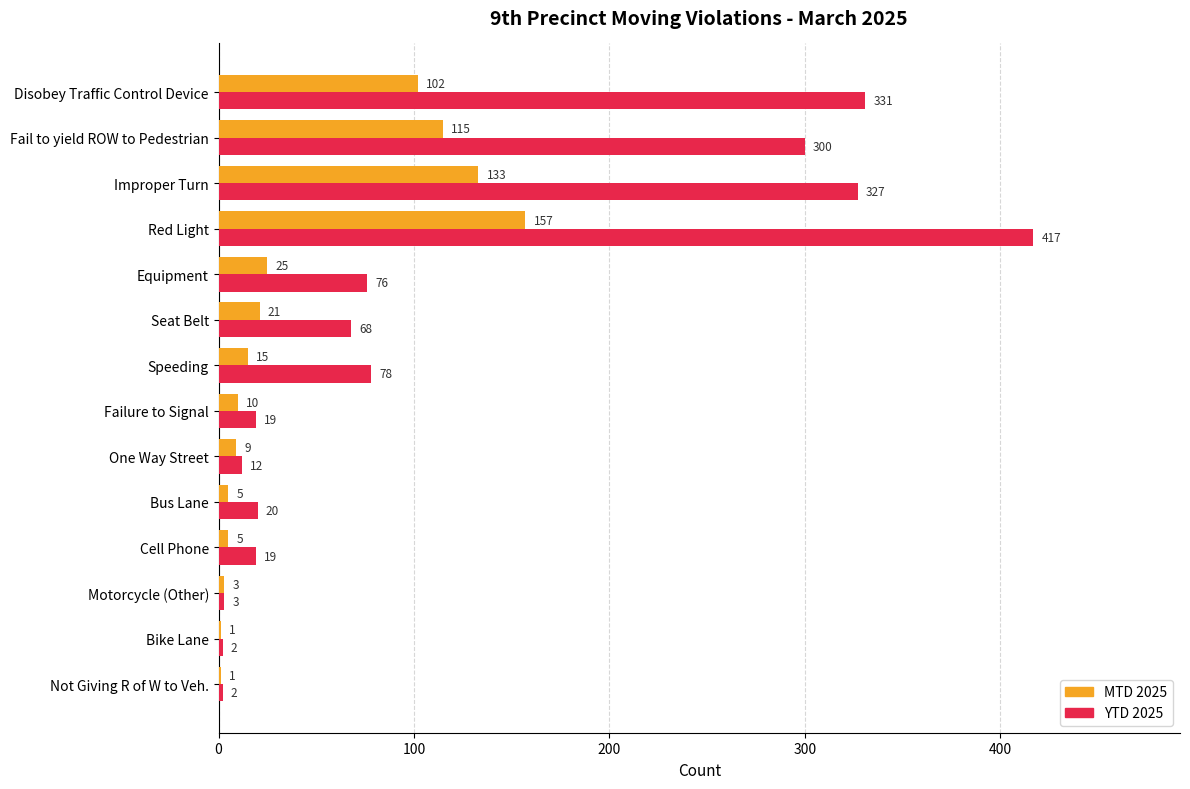

At which category is the sum across all series the highest?

Red Light